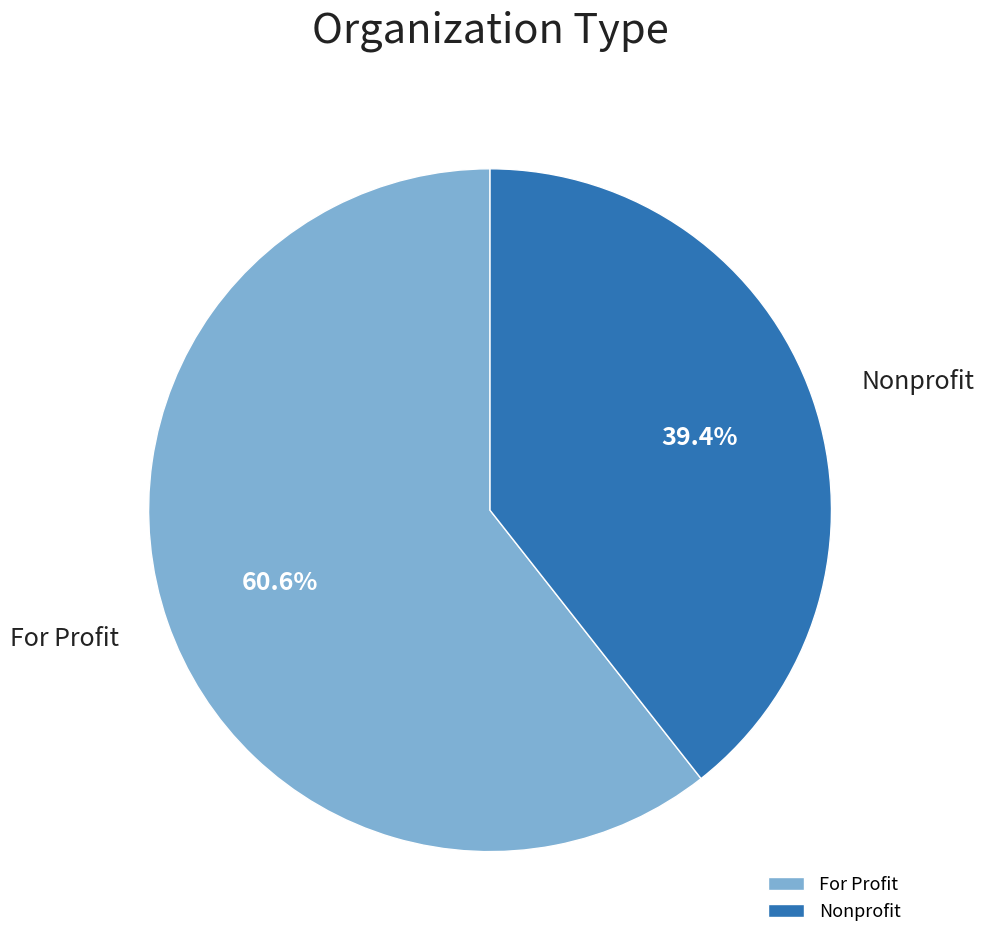

The Nonprofit slice represents 52% of the pie. True or false?

False